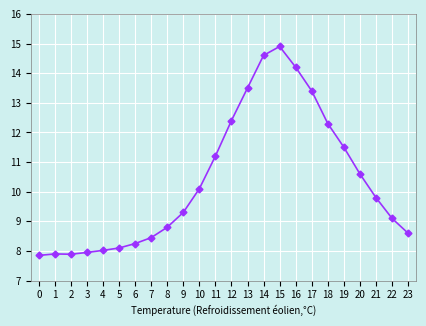

Approximately how many times larger is the value at 11 compared to 9?

1.2